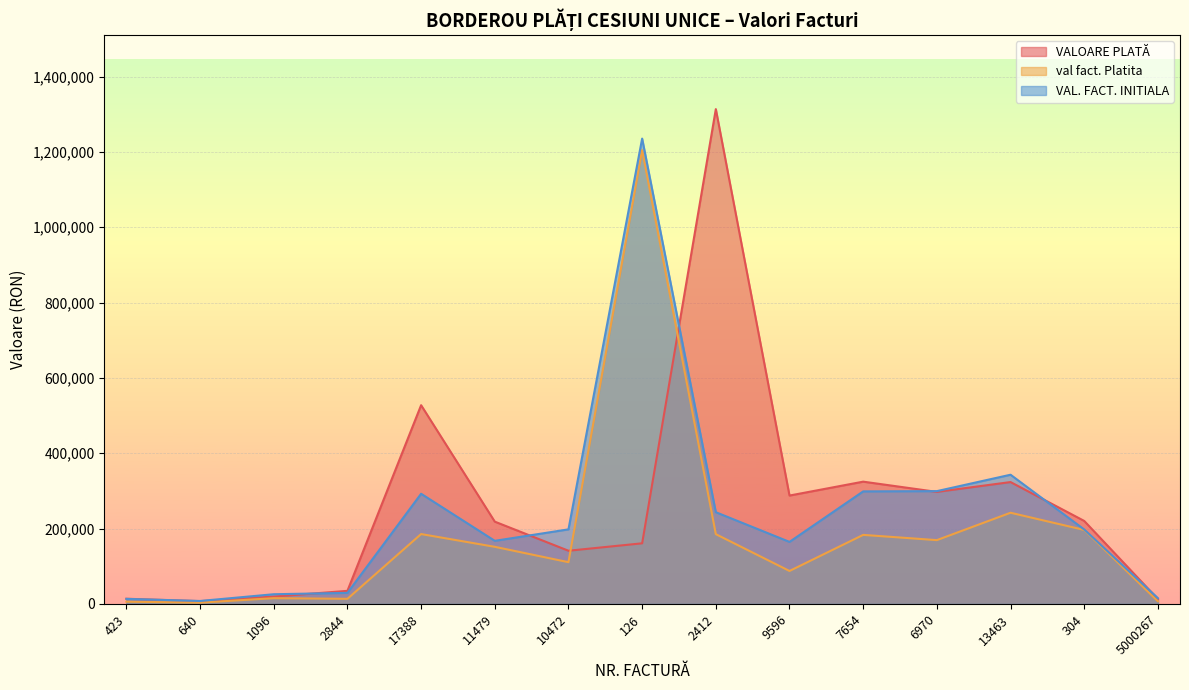

At which label does val fact. Platita reach its peak?

126